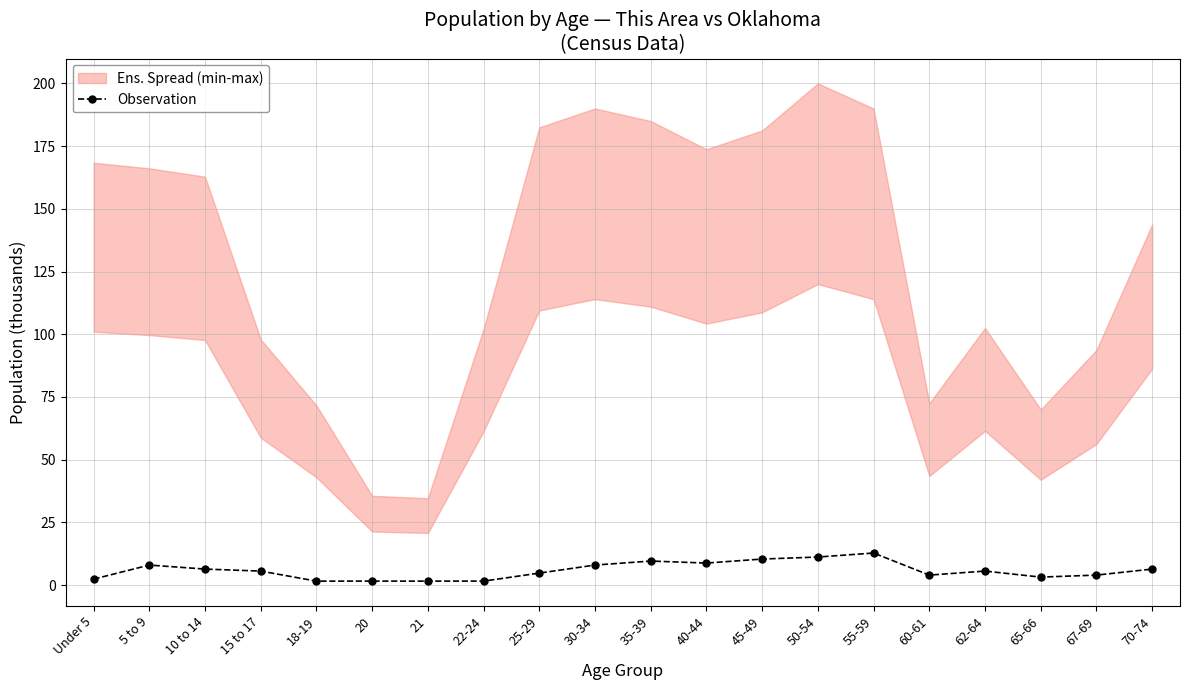

Reading left to right, transcribe all the data shown in this chart.

2.4	8.0	6.4	5.6	1.6	1.6	1.6	1.6	4.8	8.0	9.6	8.8	10.4	11.2	12.8	4.0	5.6	3.2	4.0	6.4